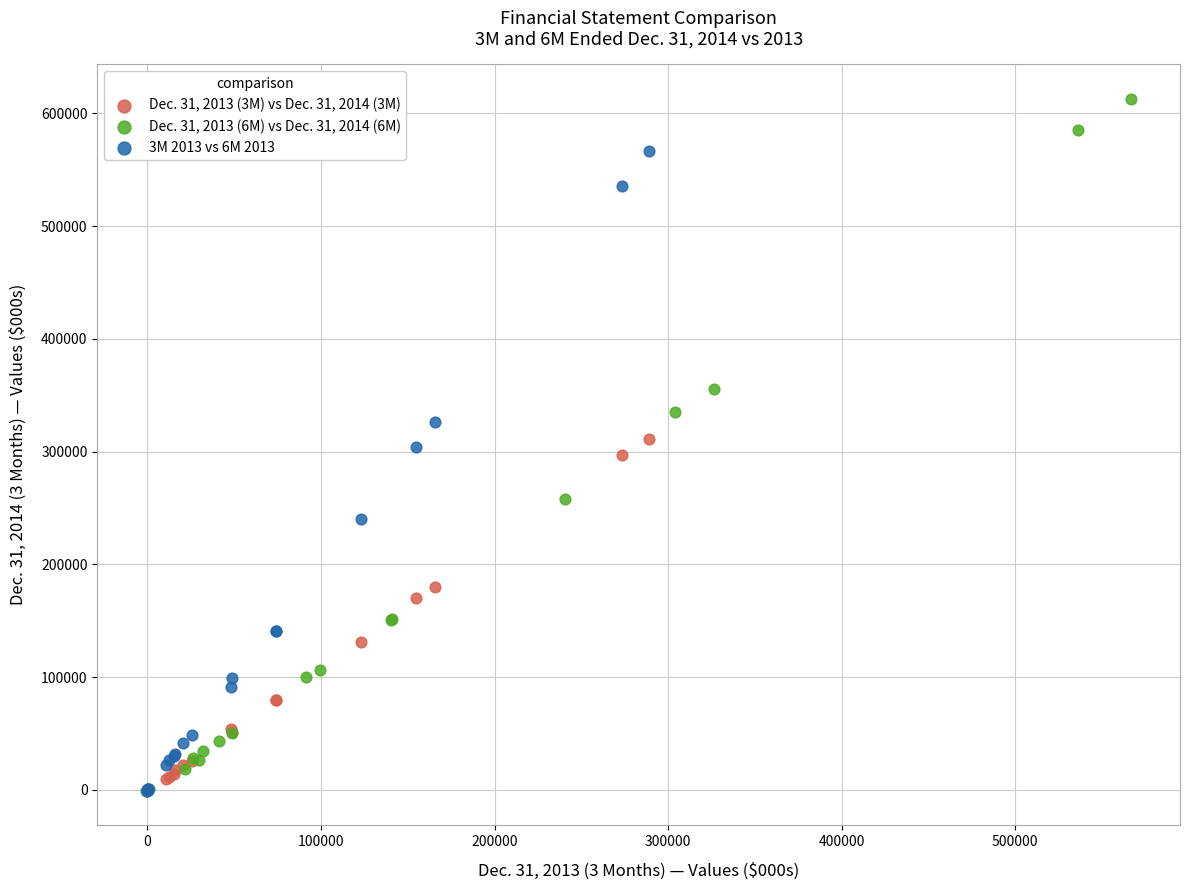

What are all the series names shown in the legend?

Dec. 31, 2013 (3M) vs Dec. 31, 2014 (3M), Dec. 31, 2013 (6M) vs Dec. 31, 2014 (6M), 3M 2013 vs 6M 2013